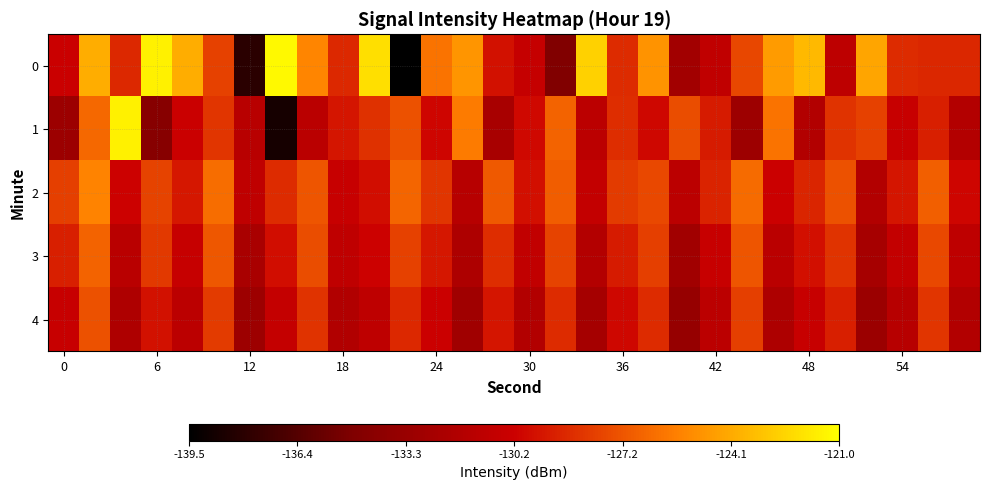

Reading left to right, transcribe all the data shown in this chart.

0: -130.4	-124.0	-128.8	-121.5	-124.0	-127.9	-138.0	-121.2	-125.4	-128.7	-122.2	-139.5	-126.1	-124.9	-129.7	-130.7	-134.8	-122.7	-128.7	-124.9	-132.7	-130.9	-127.7	-124.6	-123.6	-131.2	-124.3	-128.7	-128.8	-128.8
1: -133.1	-126.5	-121.5	-134.4	-130.3	-128.3	-131.4	-138.7	-131.3	-129.5	-128.5	-127.3	-130.1	-125.8	-132.4	-129.9	-126.7	-131.2	-128.6	-130.0	-127.5	-129.3	-133.0	-126.1	-131.8	-128.4	-127.9	-130.5	-129.1	-131.7
2: -128.0	-125.5	-130.2	-127.8	-129.4	-126.3	-131.0	-128.7	-127.2	-130.5	-129.8	-126.6	-128.3	-131.5	-127.0	-129.7	-126.9	-130.8	-128.1	-127.6	-131.2	-129.0	-126.4	-130.3	-128.9	-127.3	-131.8	-129.5	-126.8	-130.1
3: -129.1	-126.7	-131.4	-128.2	-130.6	-127.1	-132.3	-129.8	-127.5	-131.0	-130.2	-127.9	-129.4	-132.1	-128.6	-130.9	-127.8	-131.7	-129.3	-128.0	-132.8	-130.5	-127.2	-131.3	-129.7	-128.4	-132.5	-130.8	-127.6	-131.1
4: -130.5	-127.3	-132.0	-129.6	-131.2	-128.1	-133.0	-130.7	-128.4	-131.9	-131.1	-128.8	-130.3	-132.9	-129.5	-131.8	-128.7	-132.6	-130.0	-128.7	-133.5	-131.2	-128.0	-132.1	-130.5	-129.1	-133.2	-131.5	-128.3	-131.8